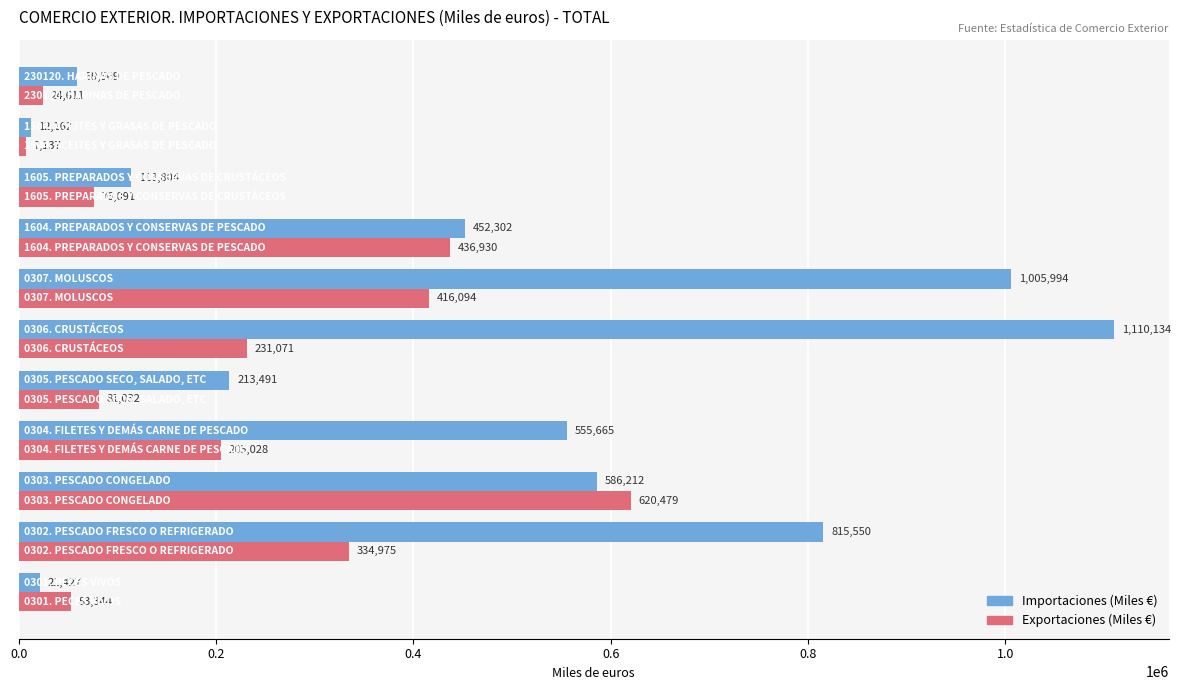

List the labels in order of Exportaciones (Miles €) value, smallest first.

1504. ACEITES Y GRASAS DE PESCADO, 230120. HARINAS DE PESCADO, 0301. PECES VIVOS, 1605. PREPARADOS Y CONSERVAS DE CRUSTÁCEOS, 0305. PESCADO SECO, SALADO, ETC, 0304. FILETES Y DEMÁS CARNE DE PESCADO, 0306. CRUSTÁCEOS, 0302. PESCADO FRESCO O REFRIGERADO, 0307. MOLUSCOS, 1604. PREPARADOS Y CONSERVAS DE PESCADO, 0303. PESCADO CONGELADO